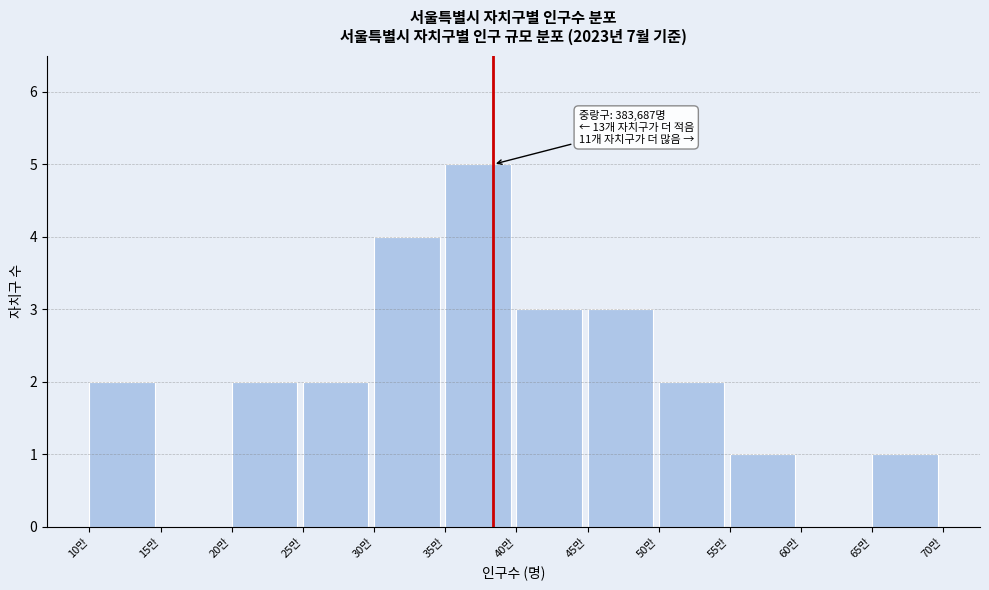

Reading left to right, list all the values displayed in this chart.

10만=2	15만=0	20만=2	25만=2	30만=4	35만=5	40만=3	45만=3	50만=2	55만=1	60만=0	65만=1